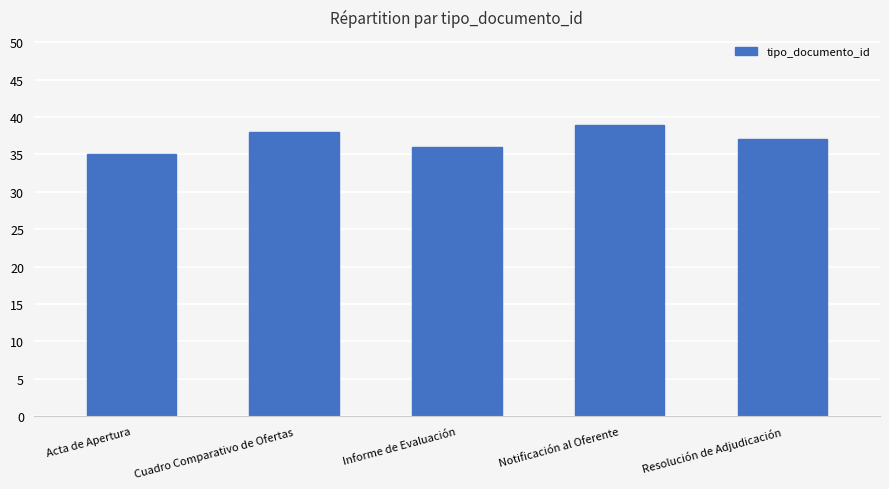

What is the maximum value shown in the chart?

39